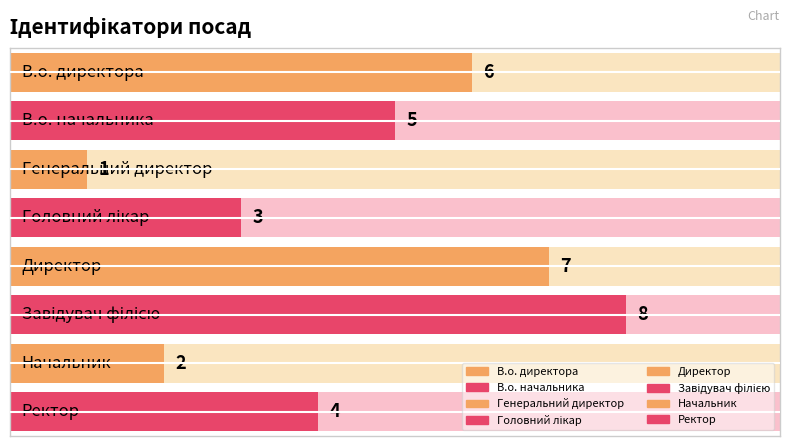

Which has a higher value, Директор or Начальник?

Директор